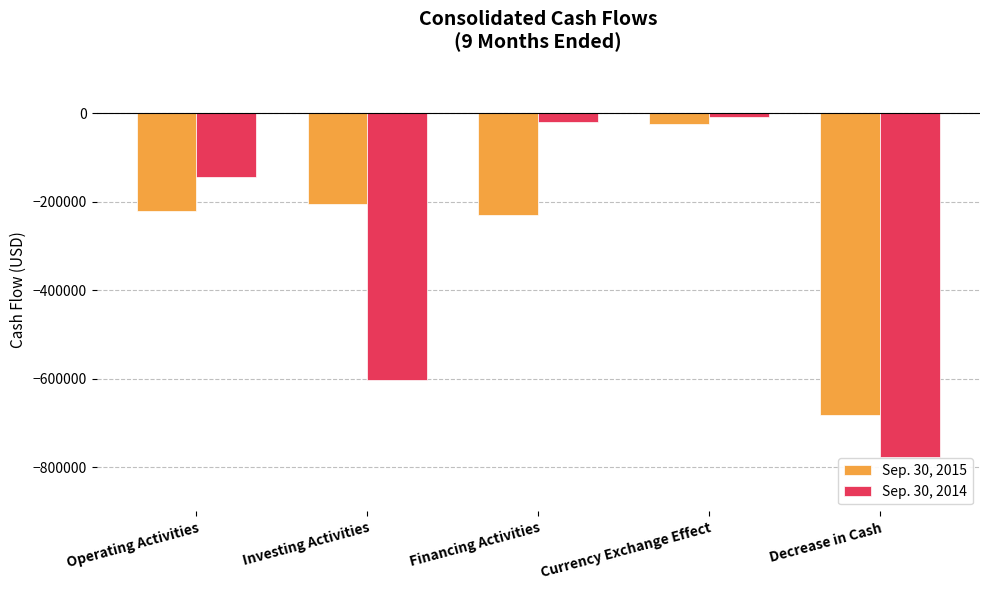

Between Financing Activities and Decrease in Cash, which series saw the biggest shift?

Sep. 30, 2014